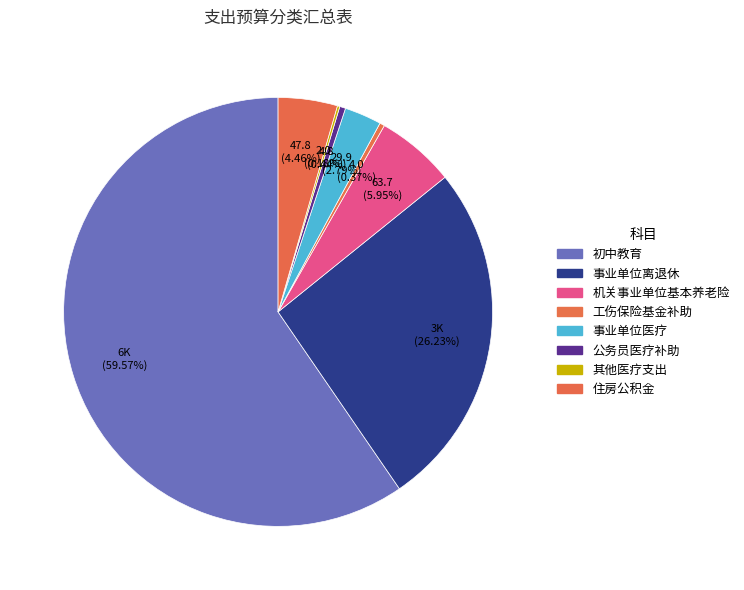

Which slice represents more than half of the pie?

初中教育